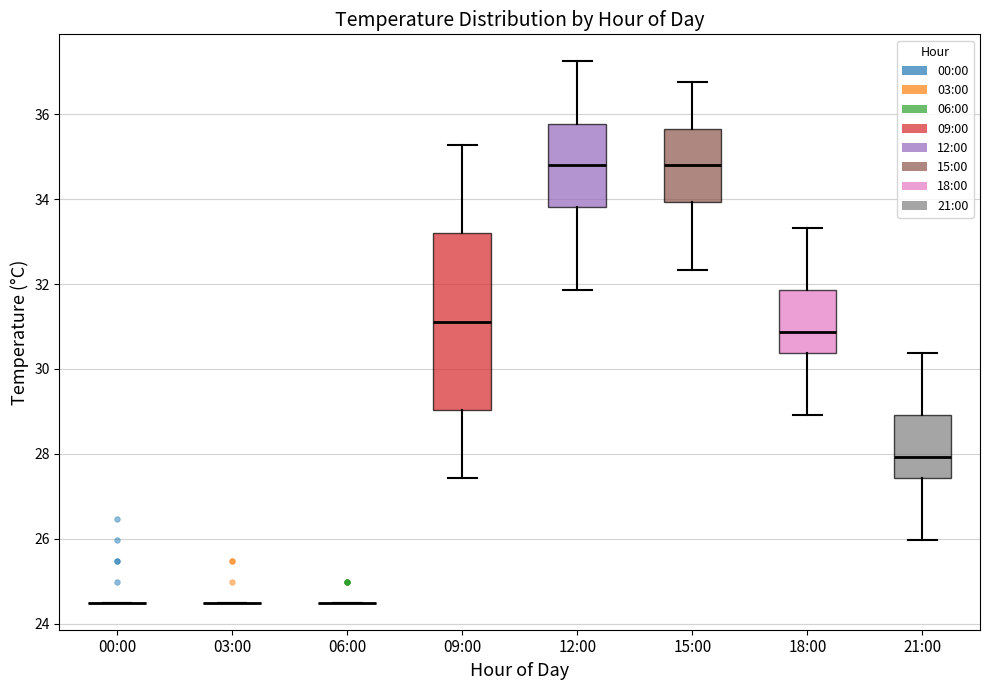

Reading left to right, read every box against the y-axis: the position of its median line, the range the box covers, and the ends of its whiskers. The values are not printed on the chart, so give them approximately, as read against the axis.

00:00: box collapsed to a line at 24.6, whiskers 24.6 to 24.6
03:00: box collapsed to a line at 24.6, whiskers 24.6 to 24.6
06:00: box collapsed to a line at 24.6, whiskers 24.6 to 24.6
09:00: median 31.2, box 29.0 to 33.2, whiskers 27.4 to 35.2
12:00: median 34.8, box 33.8 to 35.8, whiskers 31.8 to 37.2
15:00: median 34.8, box 34.0 to 35.6, whiskers 32.4 to 36.8
18:00: median 30.8, box 30.4 to 31.8, whiskers 29.0 to 33.4
21:00: median 28.0, box 27.4 to 29.0, whiskers 26.0 to 30.4